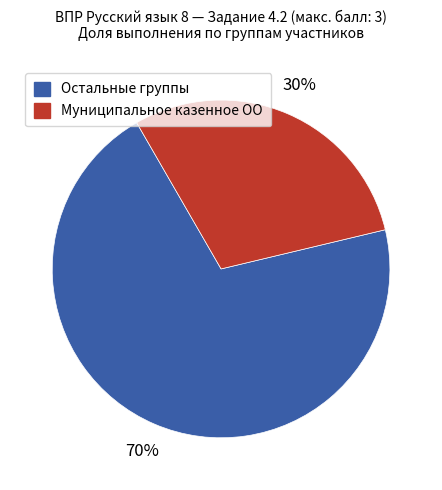

Is there any slice that represents more than half of the pie?

Yes